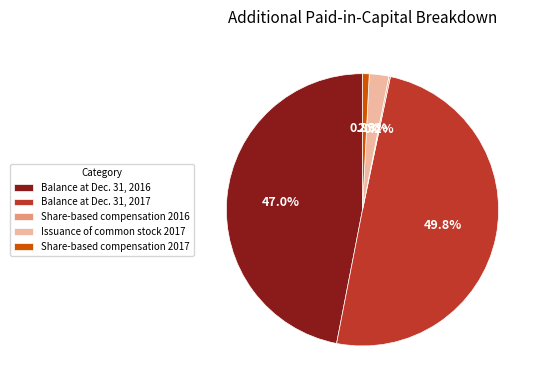

Approximately how many times larger is the value at Balance at Dec. 31, 2017 compared to Balance at Dec. 31, 2016?

1.1